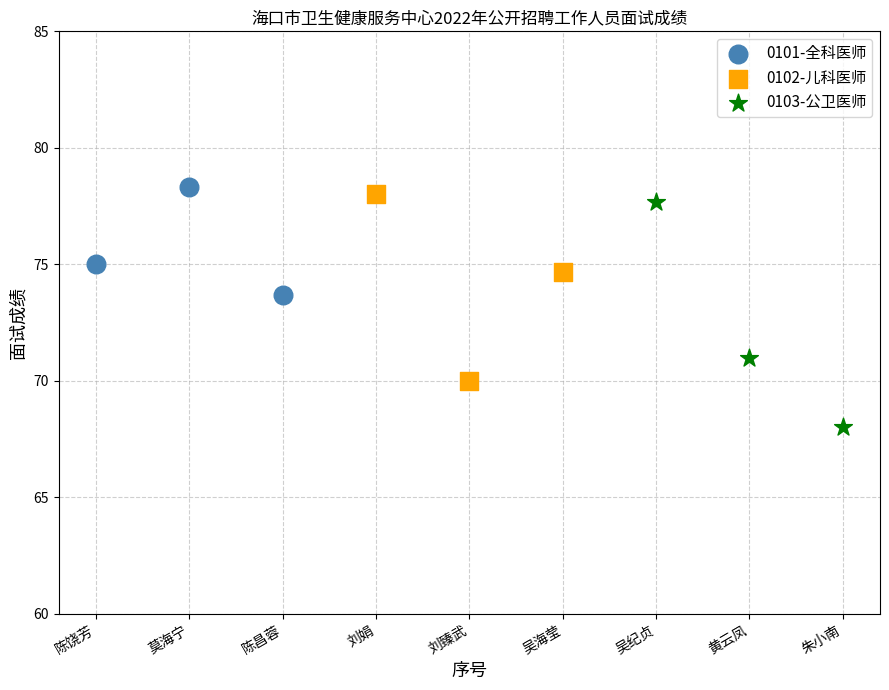

Which series reaches the maximum Y coordinate?

0101-全科医师